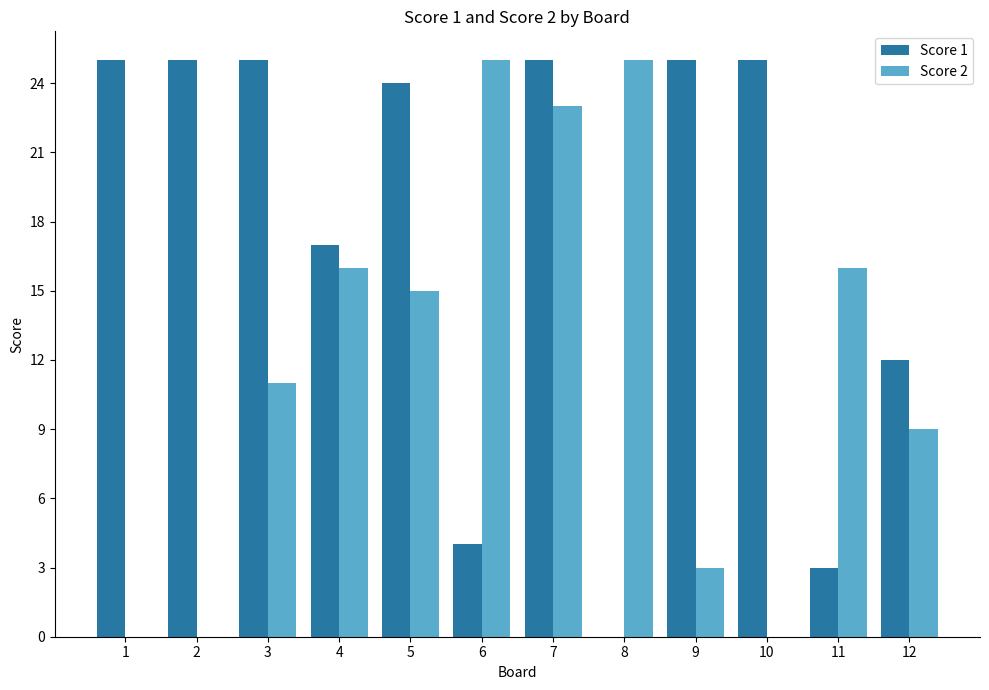

What value does the Score 2 series have at 12, to the nearest 10?

10